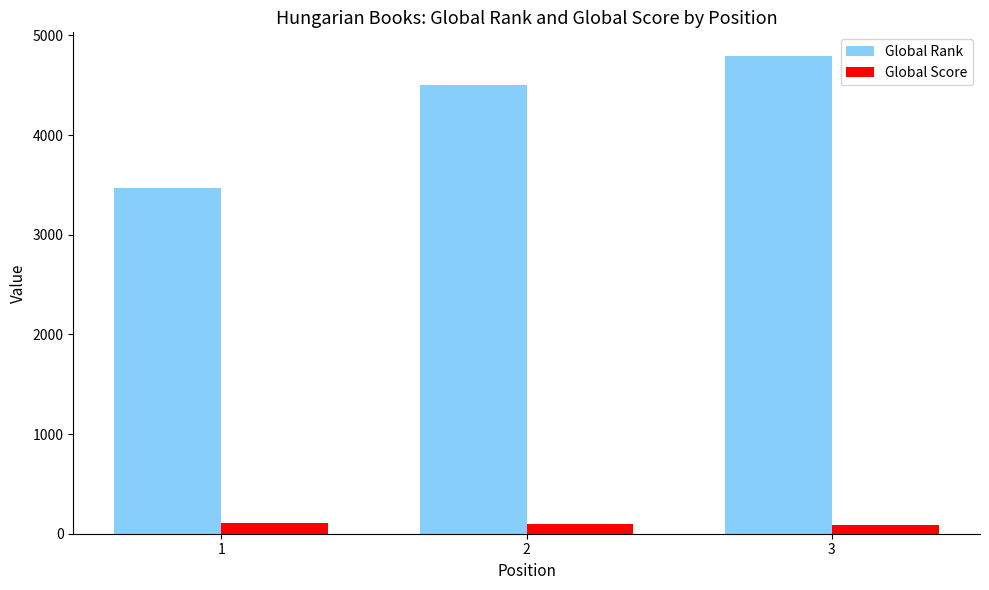

The value of Global Score at 2 is 93. True or false?

True